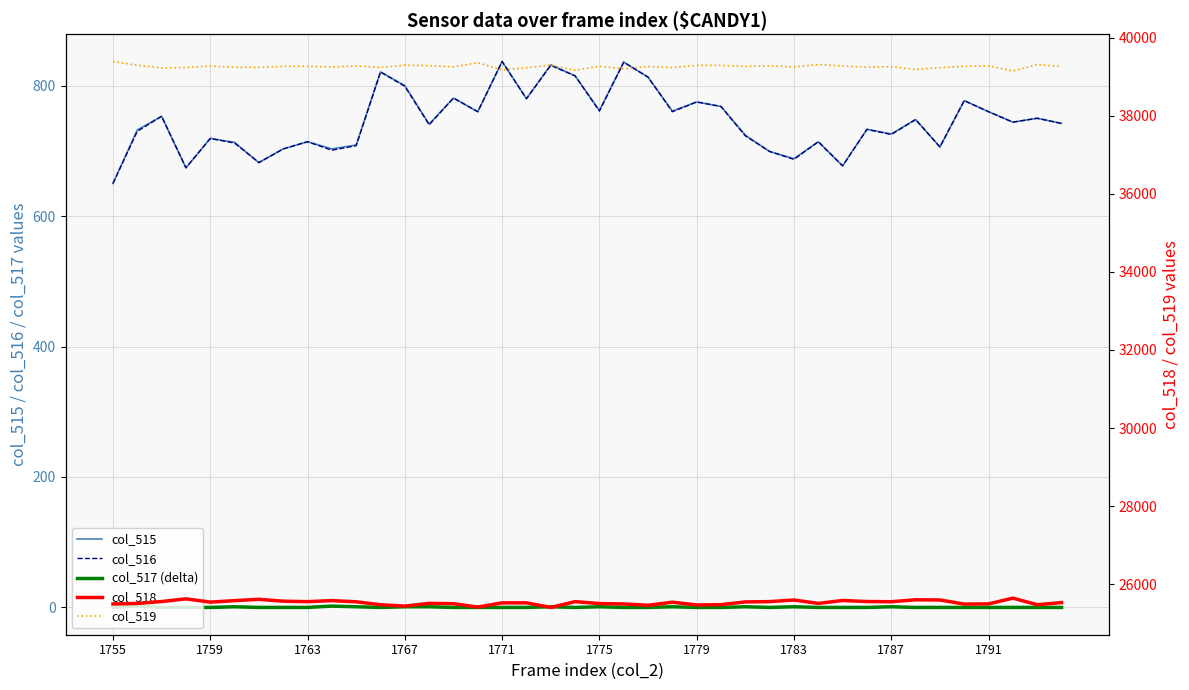

True or false: col_516 and col_519 cross at least once.

False